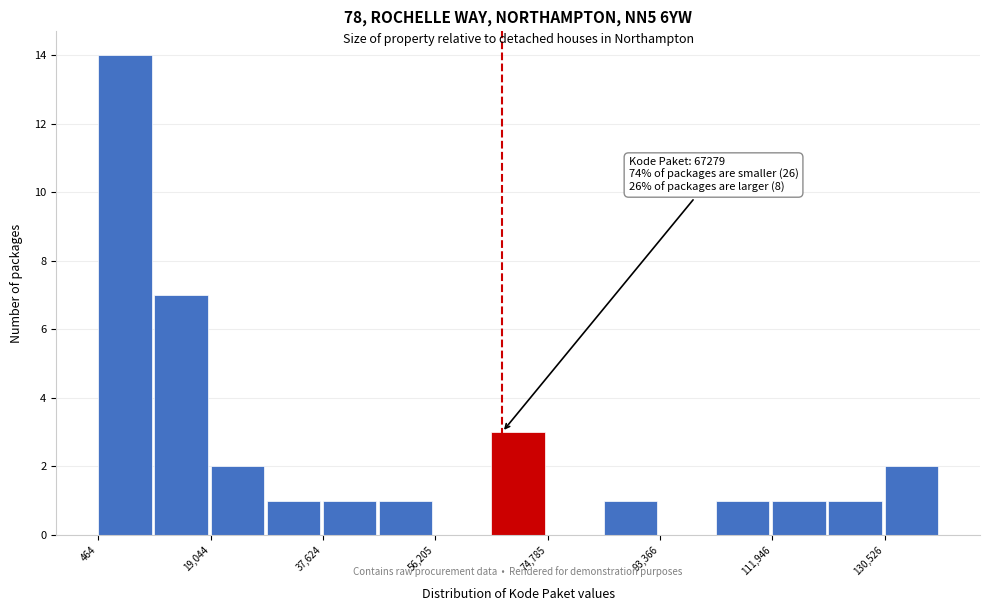

Which range on the x-axis has the tallest bar?

0 to 10000